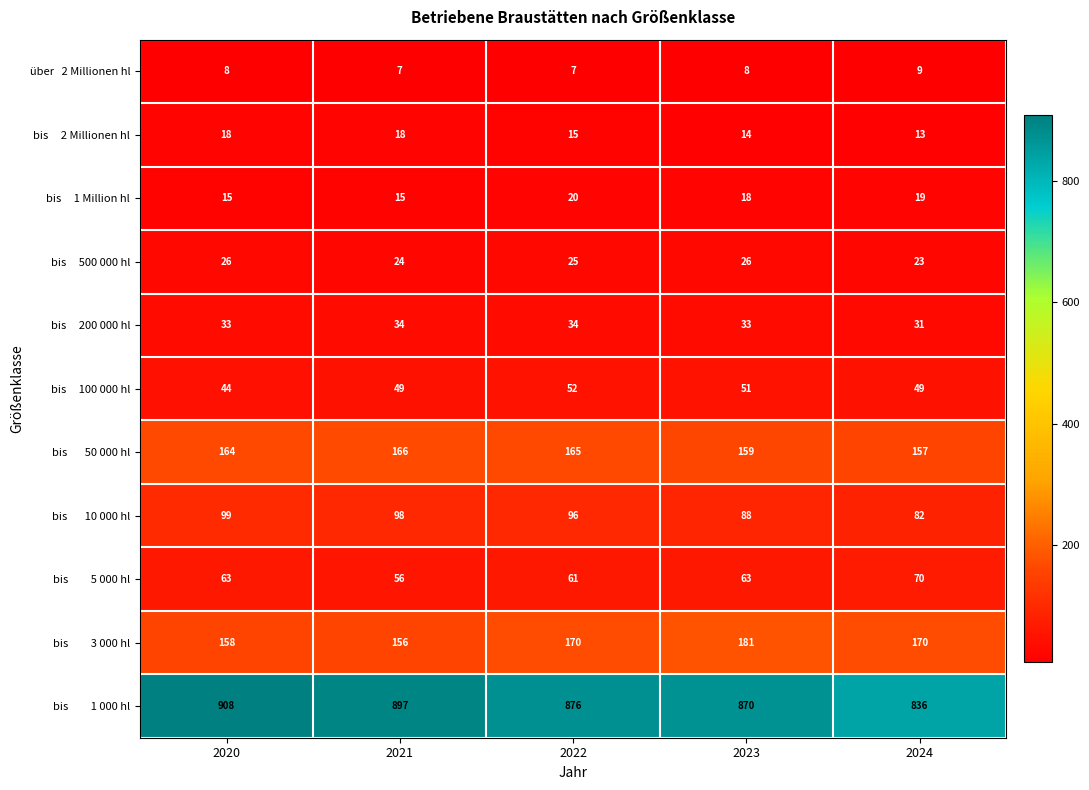

What is the minimum value shown in the chart?

7